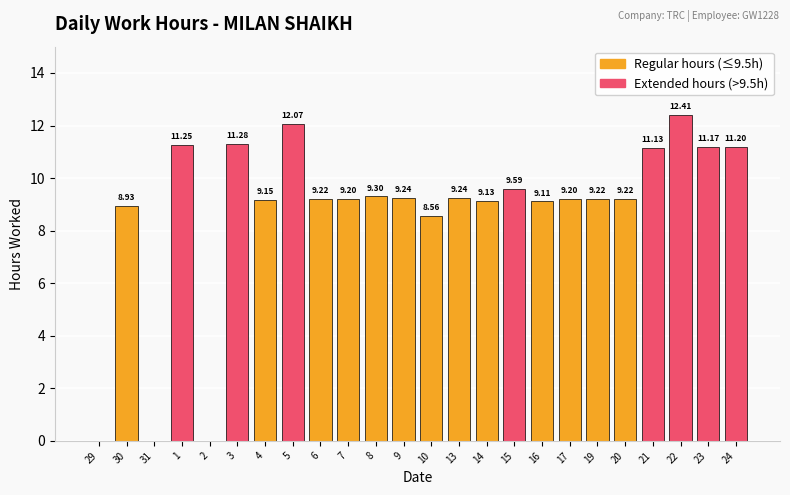

What is the sum of all Regular hours (≤9.5h) values?

118.7